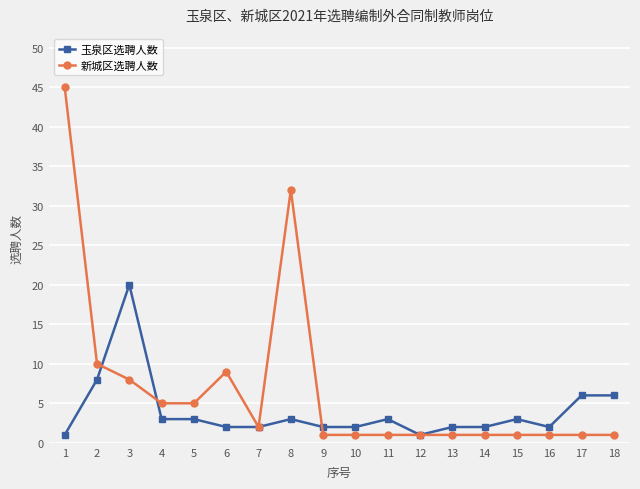

How many data points in 玉泉区选聘人数 are less than 3?

9